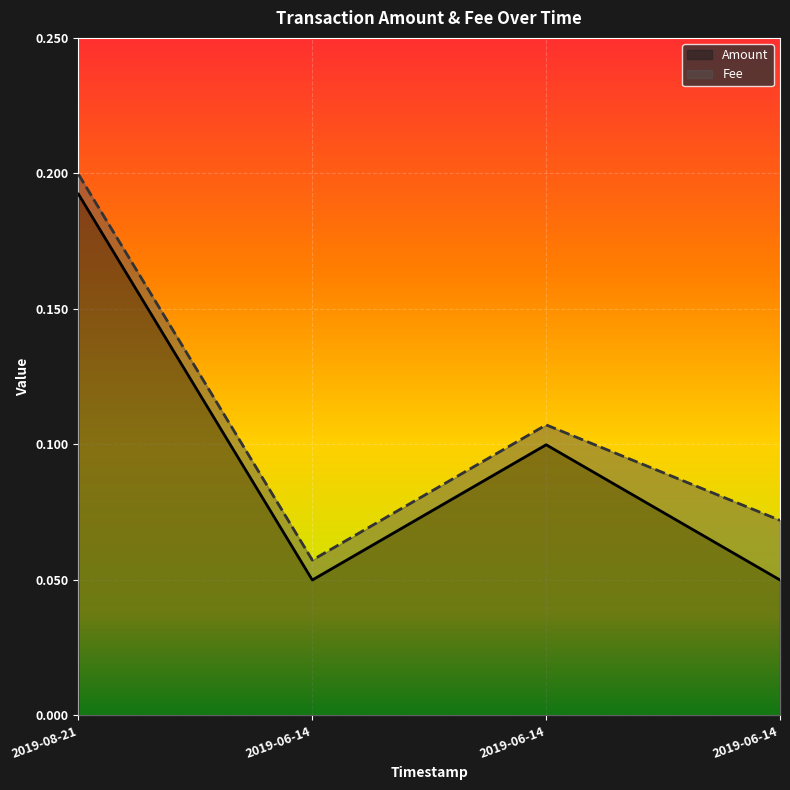

How many points are lower than both their immediate neighbors (excluding endpoints)?

1